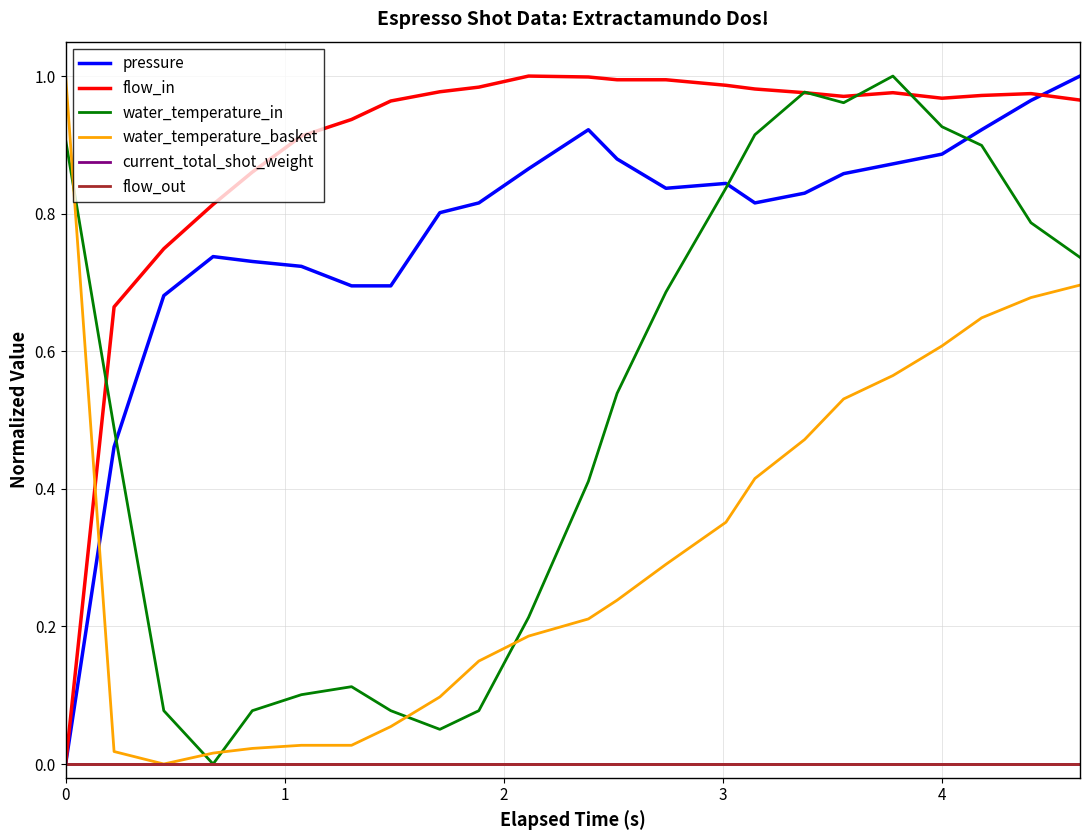

True or false: water_temperature_basket has more than 1 interior local peaks.

False